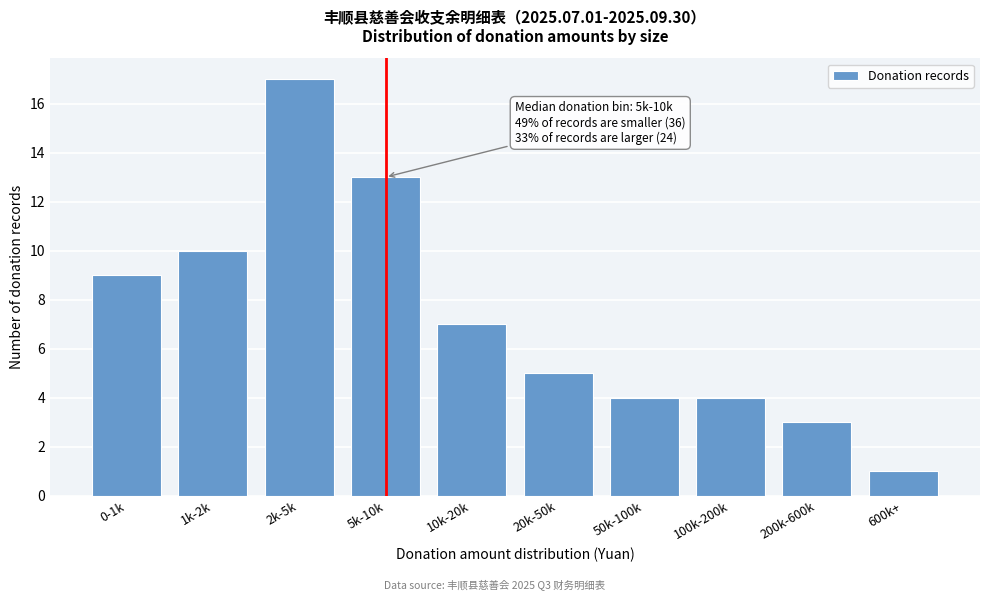

Reading right to left, extract all data points from this chart.

600k+=1	200k-600k=3	100k-200k=4	50k-100k=4	20k-50k=5	10k-20k=7	5k-10k=13	2k-5k=17	1k-2k=10	0-1k=9